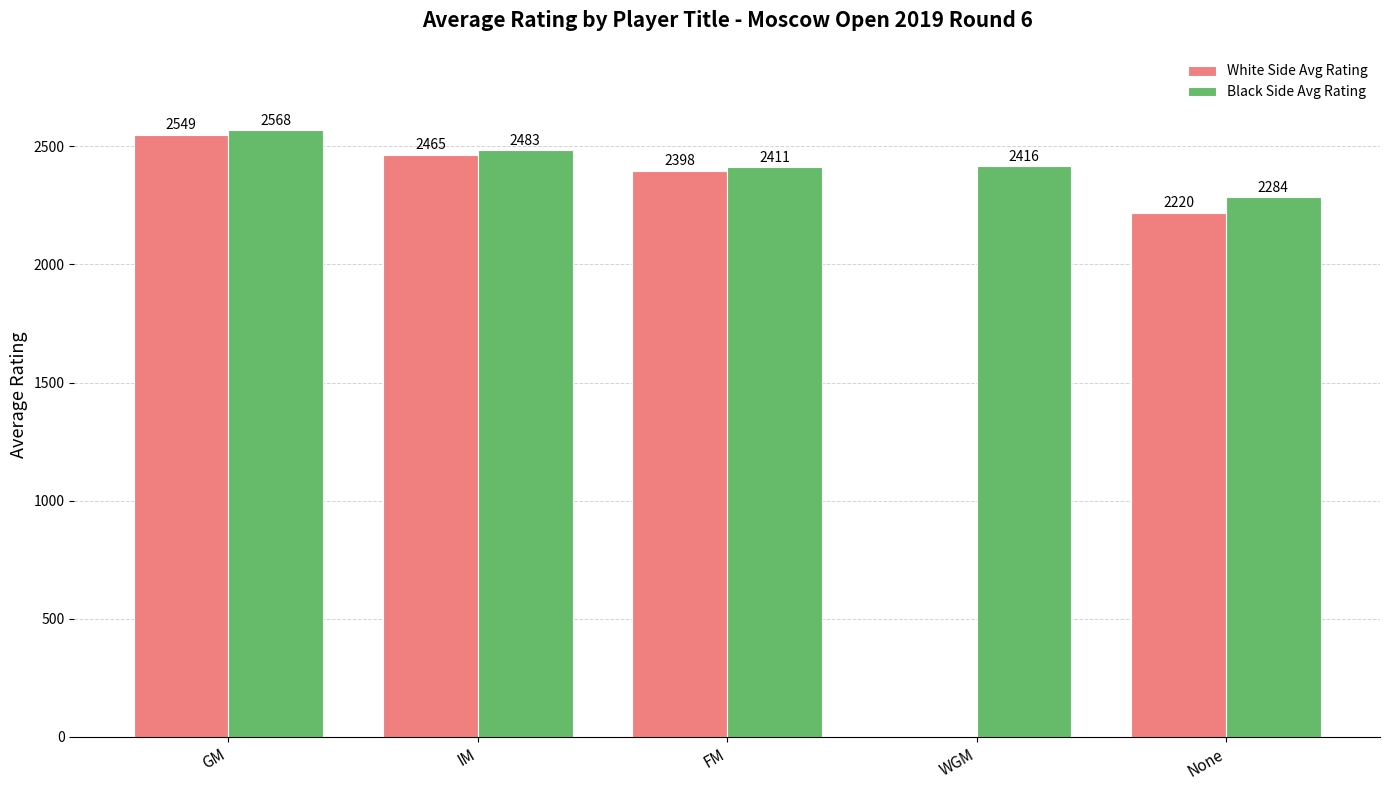

What is the highest value of the White Side Avg Rating series?

2549.4